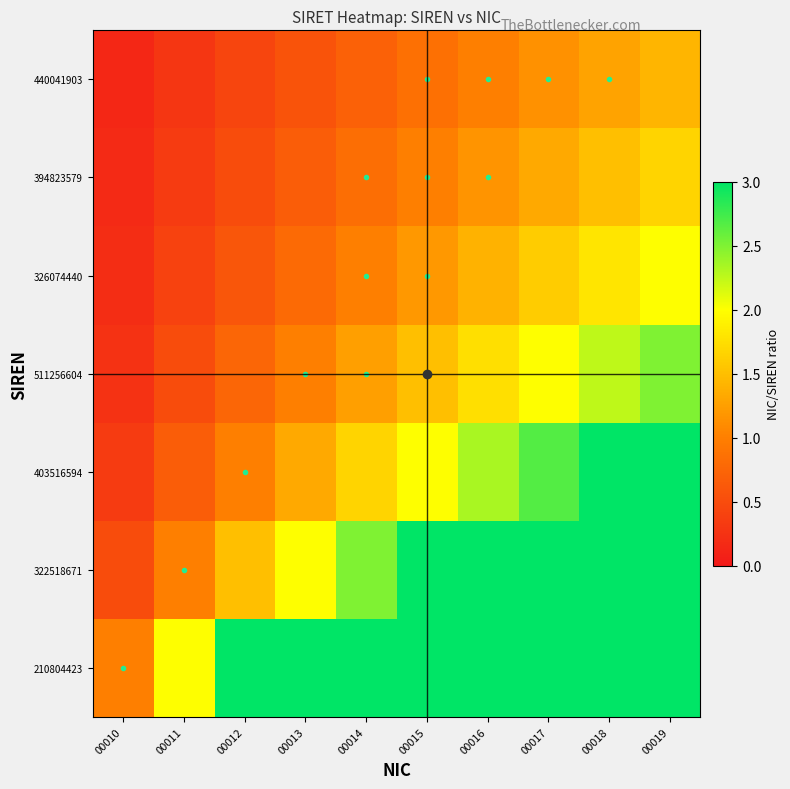

Reading right to left, extract all data points from this chart.

210804423: 00019=10.0	00018=9.0	00017=8.0	00016=7.0	00015=6.0	00014=5.0	00013=4.0	00012=3.0	00011=2.0	00010=1.0
322518671: 00019=5.0	00018=4.5	00017=4.0	00016=3.5	00015=3.0	00014=2.5	00013=2.0	00012=1.5	00011=1.0	00010=0.5
403516594: 00019=3.3	00018=3.0	00017=2.7	00016=2.3	00015=2.0	00014=1.7	00013=1.3	00012=1.0	00011=0.7	00010=0.3
511256604: 00019=2.5	00018=2.2	00017=2.0	00016=1.8	00015=1.5	00014=1.2	00013=1.0	00012=0.8	00011=0.5	00010=0.2
326074440: 00019=2.0	00018=1.8	00017=1.6	00016=1.4	00015=1.2	00014=1.0	00013=0.8	00012=0.6	00011=0.4	00010=0.2
394823579: 00019=1.7	00018=1.5	00017=1.3	00016=1.2	00015=1.0	00014=0.8	00013=0.7	00012=0.5	00011=0.3	00010=0.2
440041903: 00019=1.4	00018=1.3	00017=1.1	00016=1.0	00015=0.9	00014=0.7	00013=0.6	00012=0.4	00011=0.3	00010=0.1